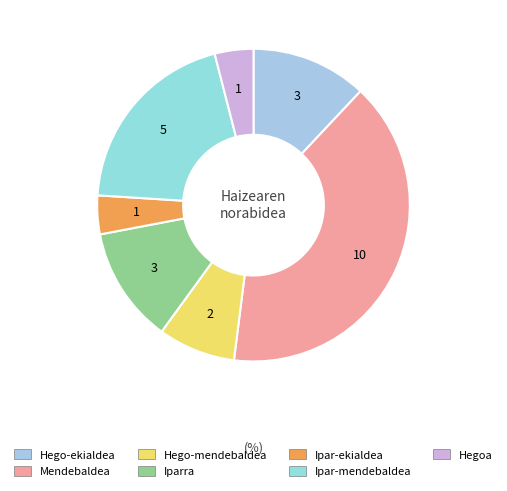

To the nearest percent, what is the difference between the Ipar-ekialdea and Ipar-mendebaldea slice percentages?

16%